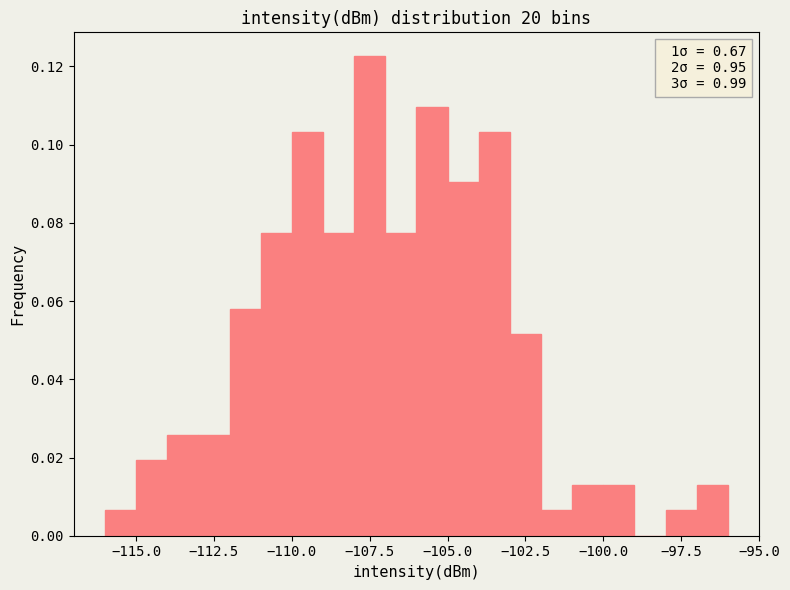

Around what value on the x-axis is the tallest bar? Give the approximate position of its centre, as read against the axis.

-107.5